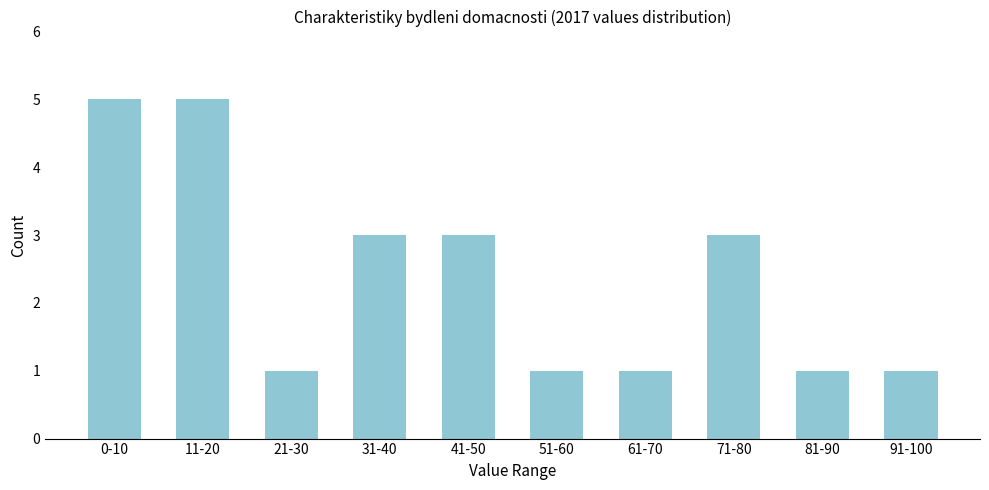

Reading right to left, extract all data points from this chart.

1	1	3	1	1	3	3	1	5	5